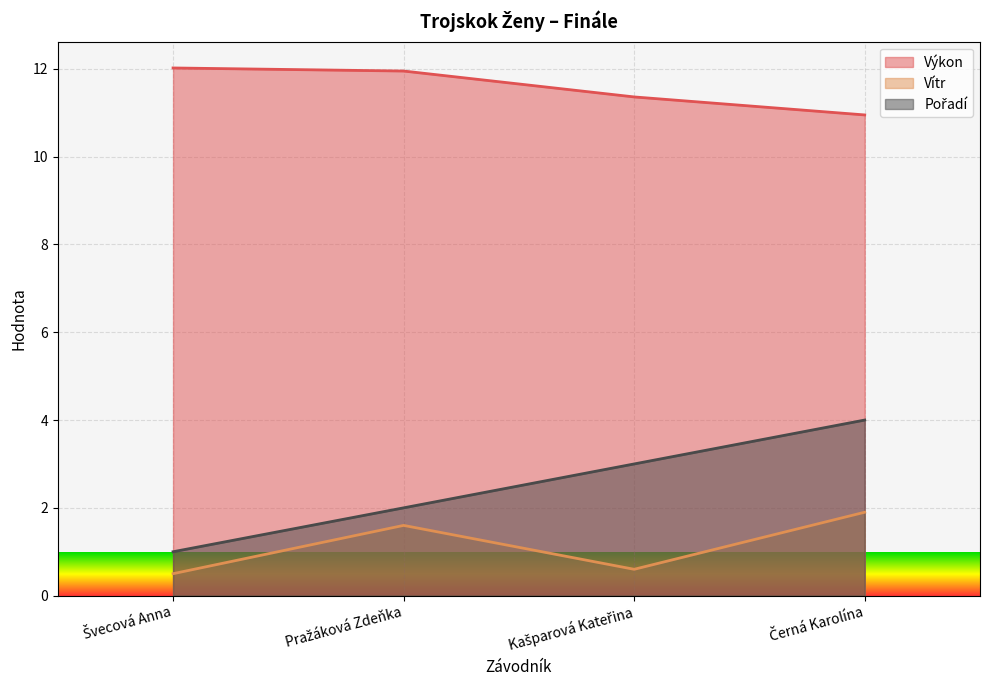

What is the label of the 1st point from the left?

Švecová Anna